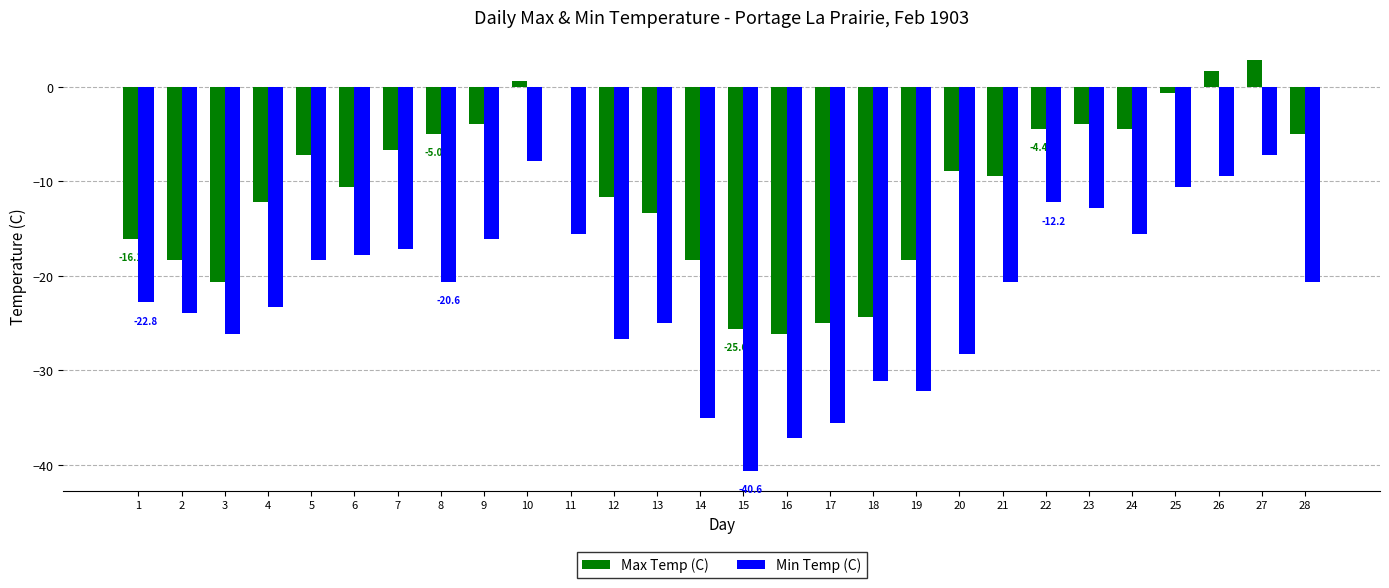

How many data points in Min Temp (C) are above -20?

12